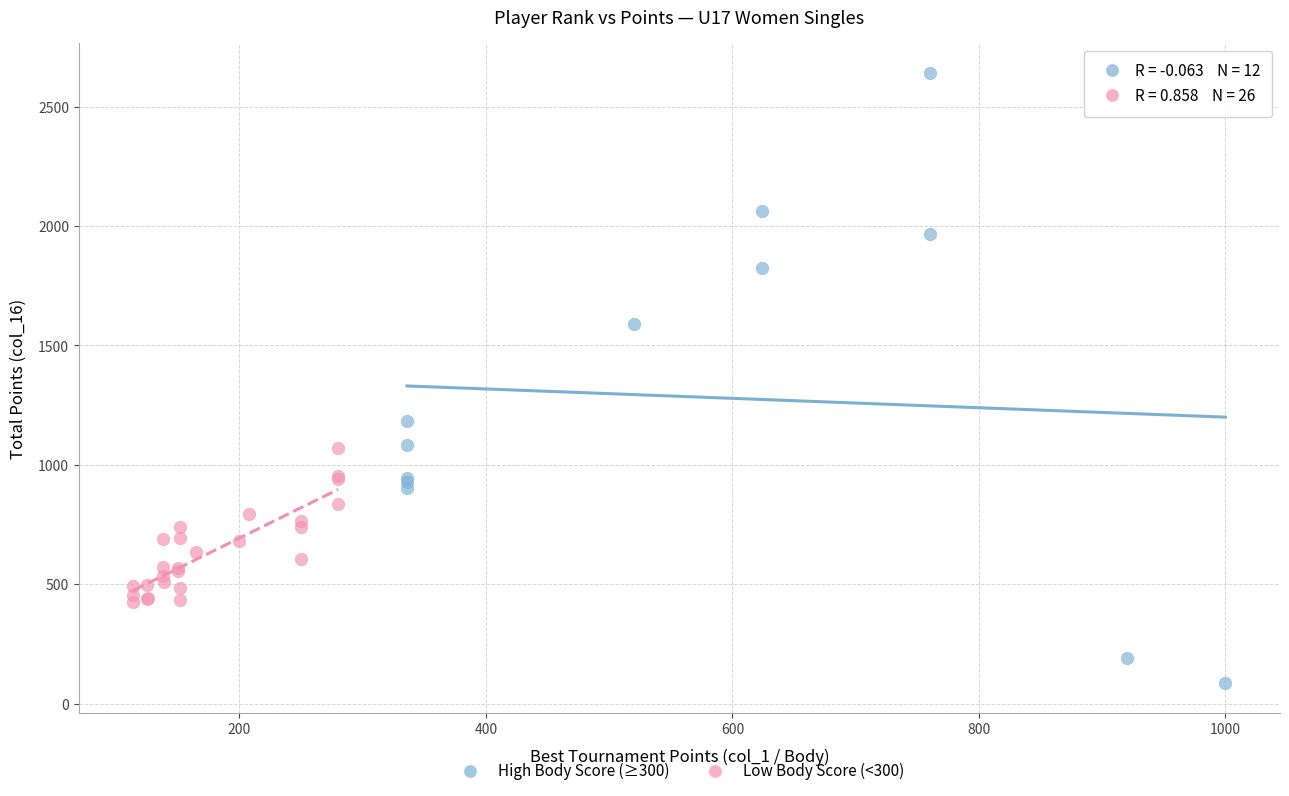

Which series has the largest Y range (max minus min)?

High Body Score (≥300)